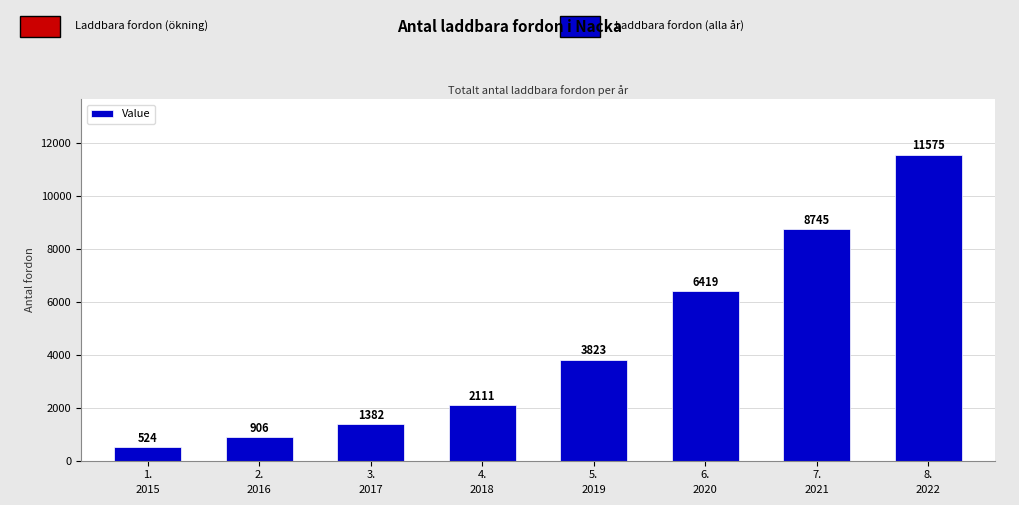

What is the smallest value displayed?

524